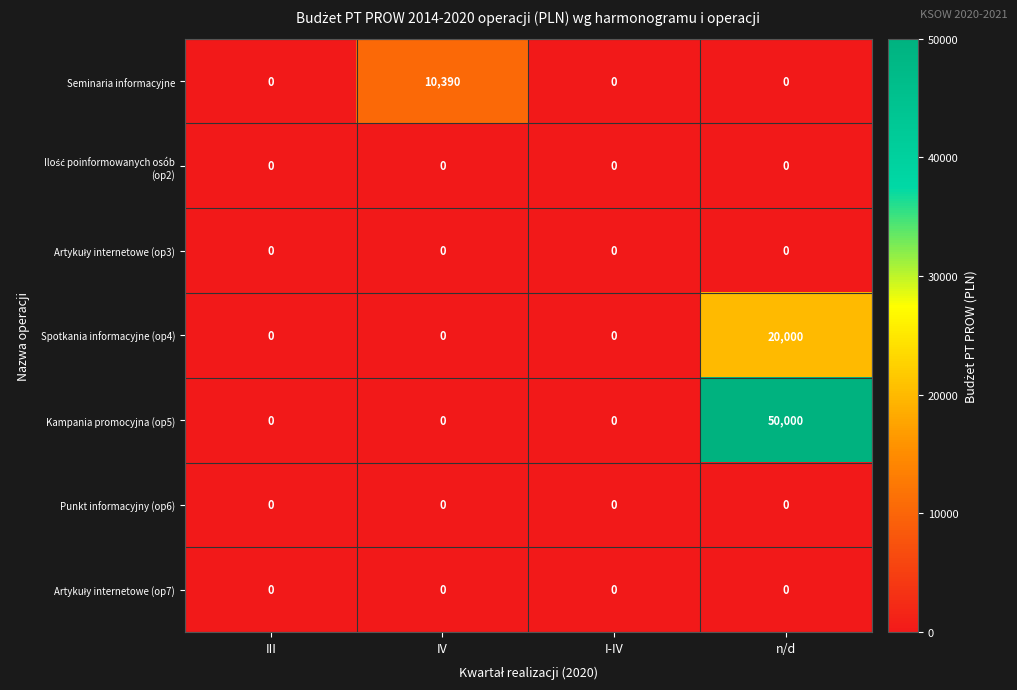

Which series has the largest total across all categories?

Kampania promocyjna (op5)